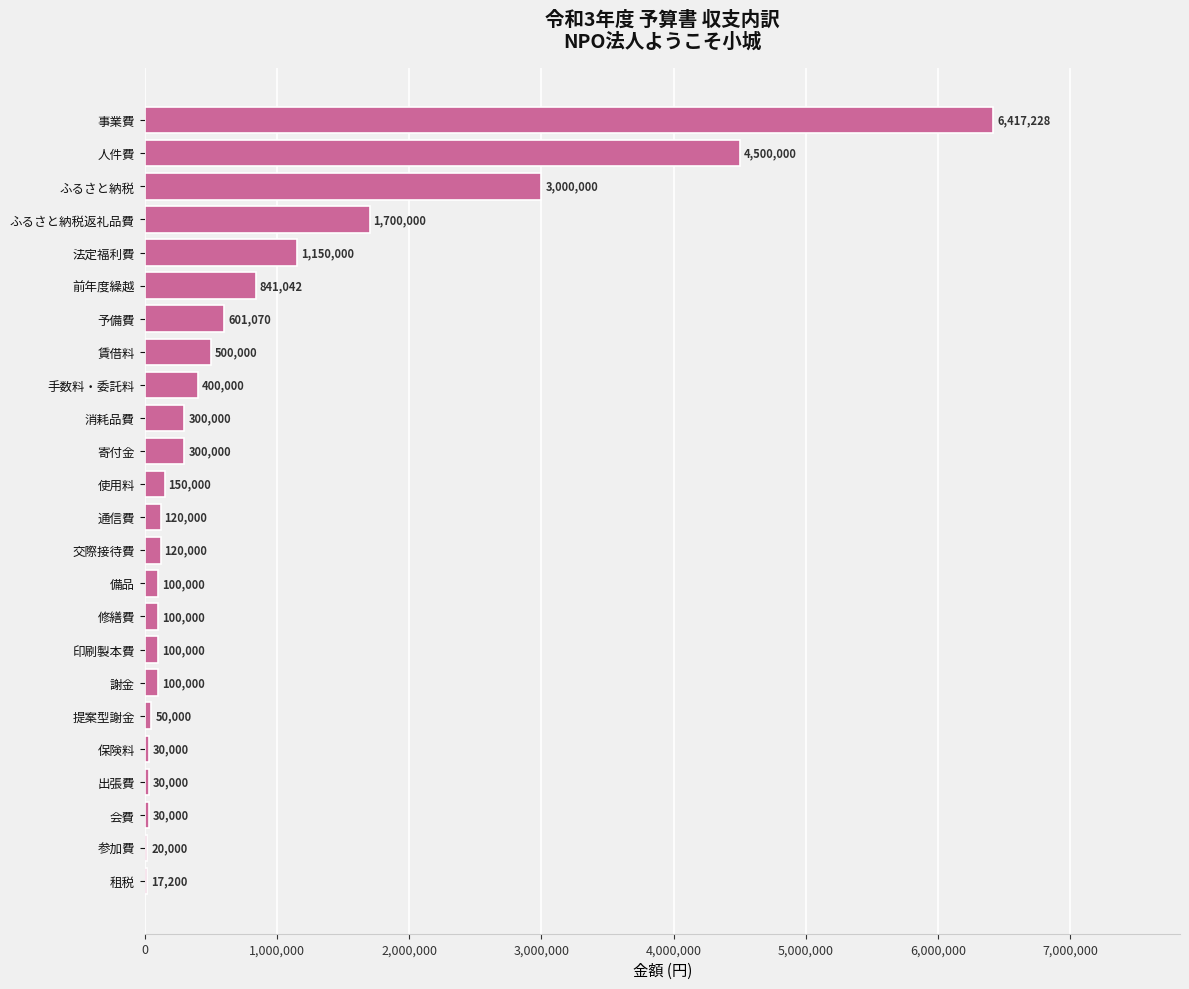

At which label is the value closest to 3217214?

ふるさと納税